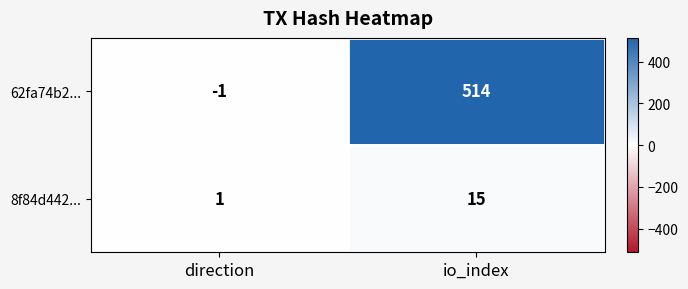

Which series changed the most between direction and io_index?

62fa74b2...